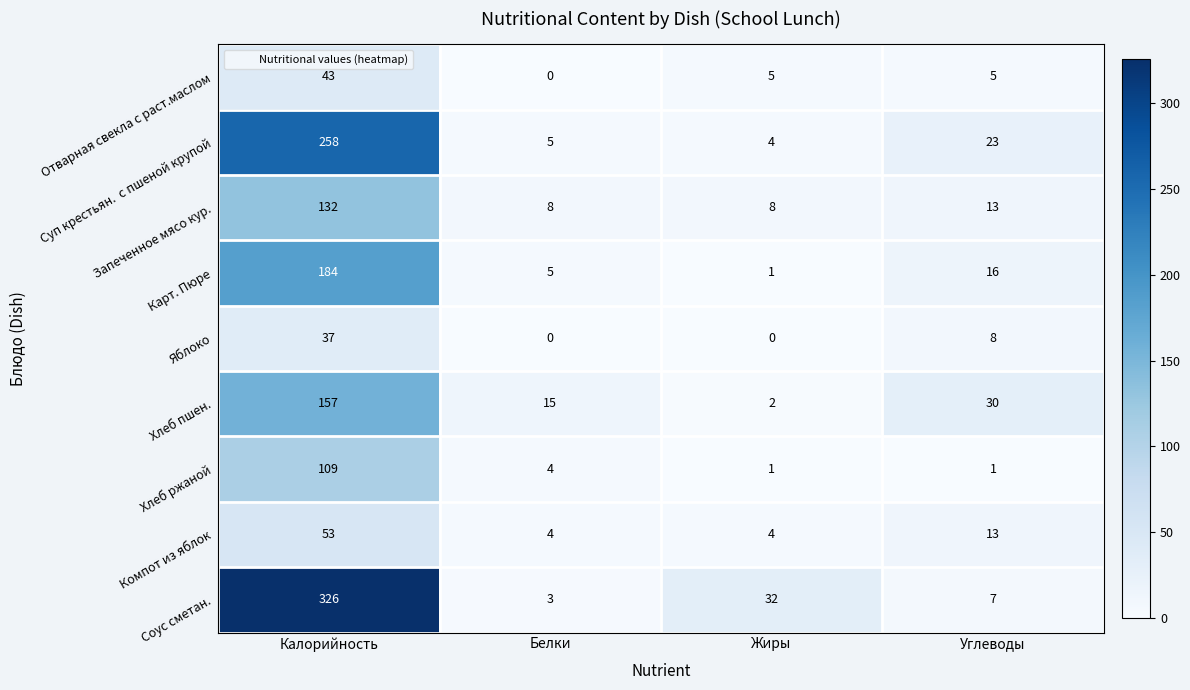

At which category is the sum across all series the highest?

Калорийность